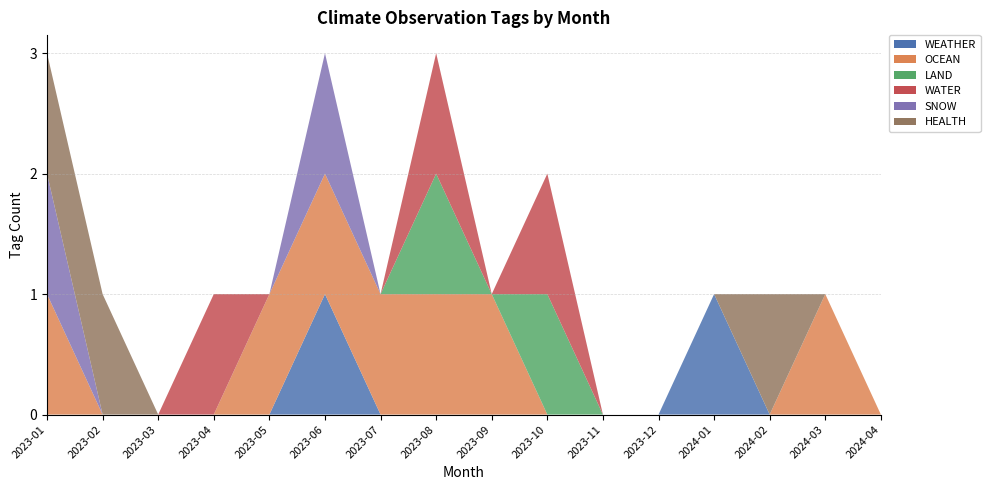

Reading left to right, extract all data points from this chart.

WEATHER: 2023-01=0	2023-02=0	2023-03=0	2023-04=0	2023-05=0	2023-06=1	2023-07=0	2023-08=0	2023-09=0	2023-10=0	2023-11=0	2023-12=0	2024-01=1	2024-02=0	2024-03=0	2024-04=0
OCEAN: 2023-01=1	2023-02=0	2023-03=0	2023-04=0	2023-05=1	2023-06=1	2023-07=1	2023-08=1	2023-09=1	2023-10=0	2023-11=0	2023-12=0	2024-01=0	2024-02=0	2024-03=1	2024-04=0
LAND: 2023-01=0	2023-02=0	2023-03=0	2023-04=0	2023-05=0	2023-06=0	2023-07=0	2023-08=1	2023-09=0	2023-10=1	2023-11=0	2023-12=0	2024-01=0	2024-02=0	2024-03=0	2024-04=0
WATER: 2023-01=0	2023-02=0	2023-03=0	2023-04=1	2023-05=0	2023-06=0	2023-07=0	2023-08=1	2023-09=0	2023-10=1	2023-11=0	2023-12=0	2024-01=0	2024-02=0	2024-03=0	2024-04=0
SNOW: 2023-01=1	2023-02=0	2023-03=0	2023-04=0	2023-05=0	2023-06=1	2023-07=0	2023-08=0	2023-09=0	2023-10=0	2023-11=0	2023-12=0	2024-01=0	2024-02=0	2024-03=0	2024-04=0
HEALTH: 2023-01=1	2023-02=1	2023-03=0	2023-04=0	2023-05=0	2023-06=0	2023-07=0	2023-08=0	2023-09=0	2023-10=0	2023-11=0	2023-12=0	2024-01=0	2024-02=1	2024-03=0	2024-04=0